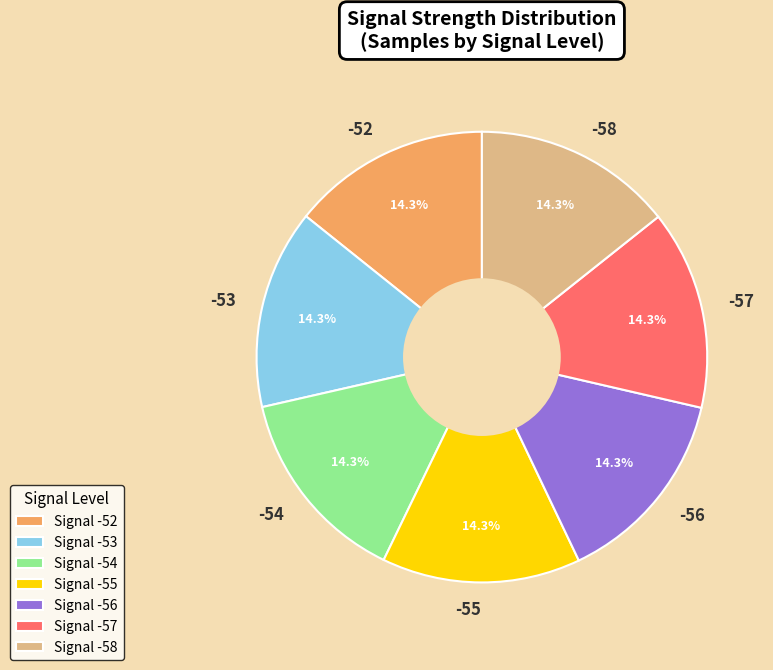

Do -54 and -52 together represent more than half of the pie?

No